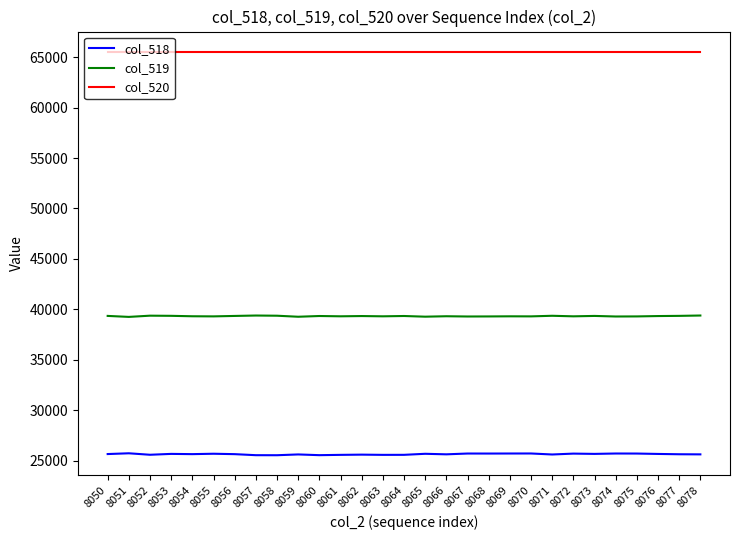

True or false: col_520 and col_519 intersect in this chart.

False